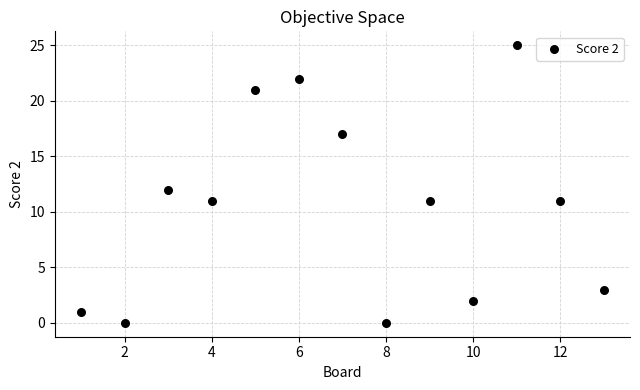

What is the range of X values (max minus min)?

12